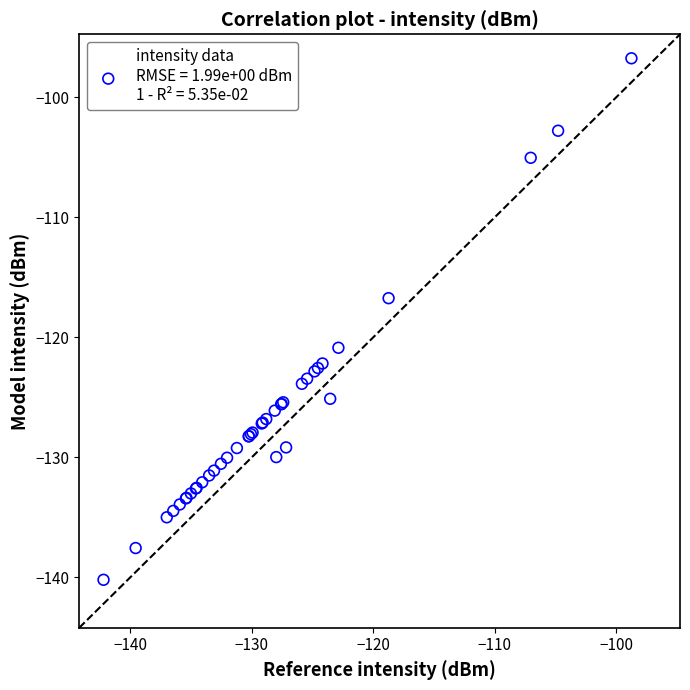

What Y value in the scatter plot is closest to -118?

-116.7